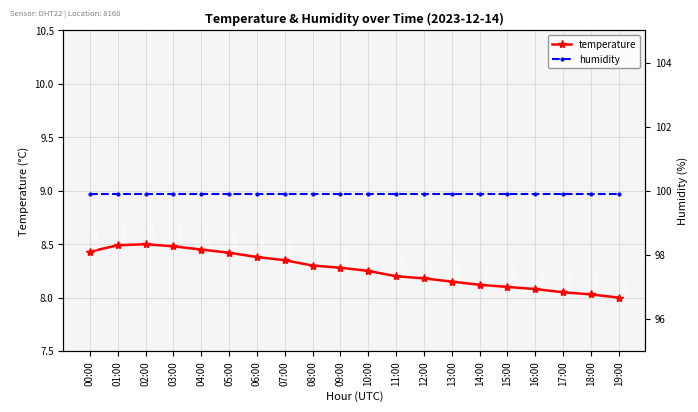

Where is temperature nearest to the value 8?

19:00